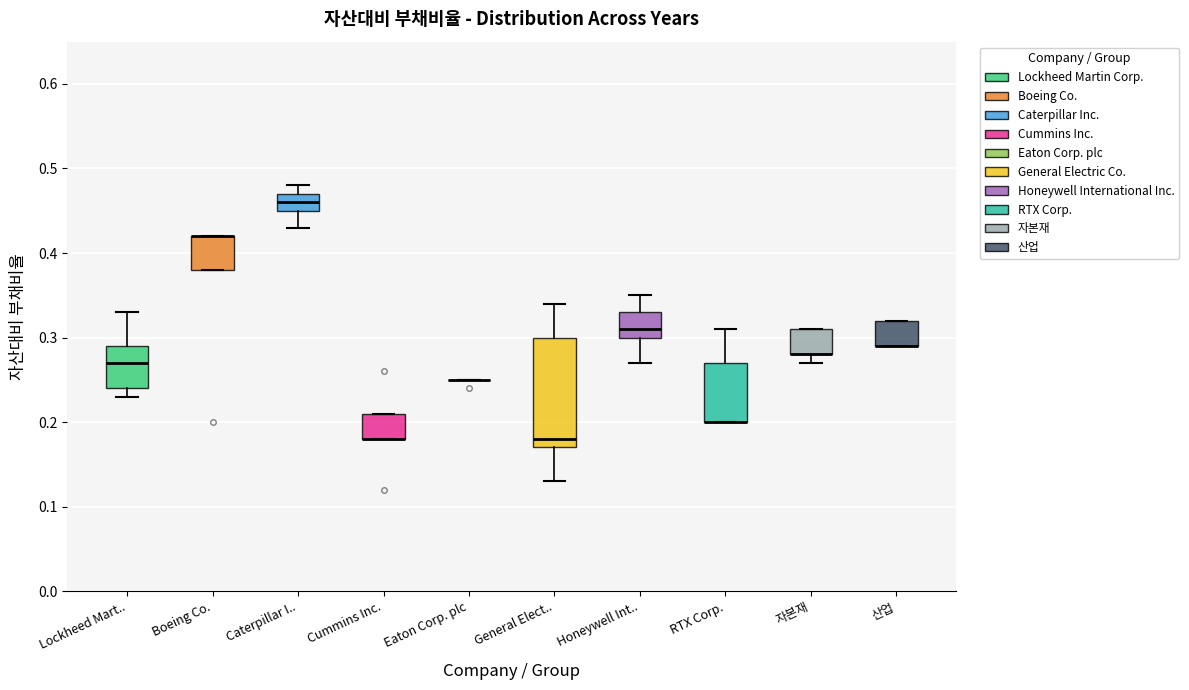

Which box is the tallest, from its lower edge to its upper edge?

General Elect..